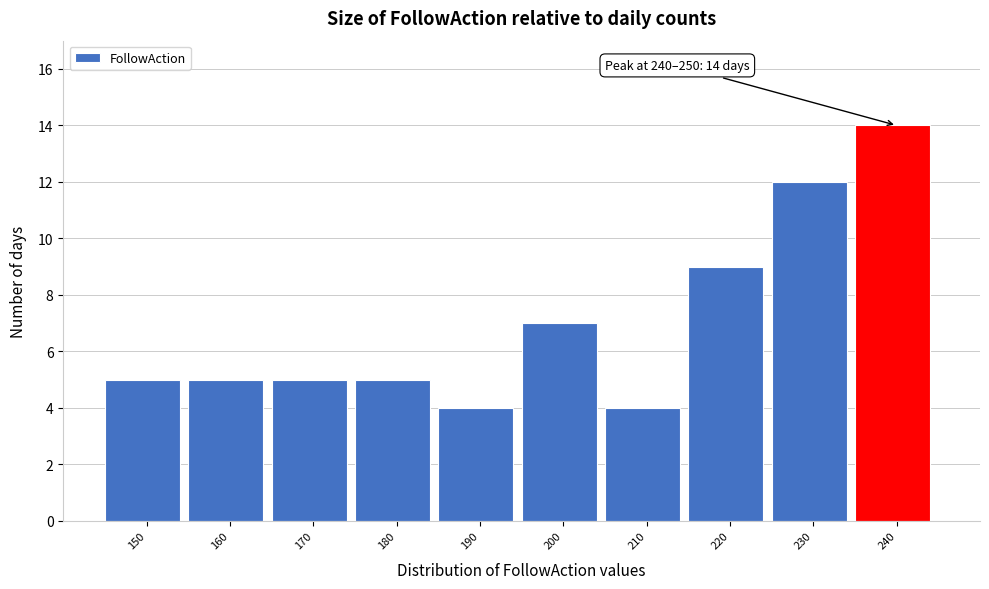

Reading left to right, transcribe all the data shown in this chart.

5	5	5	5	4	7	4	9	12	14